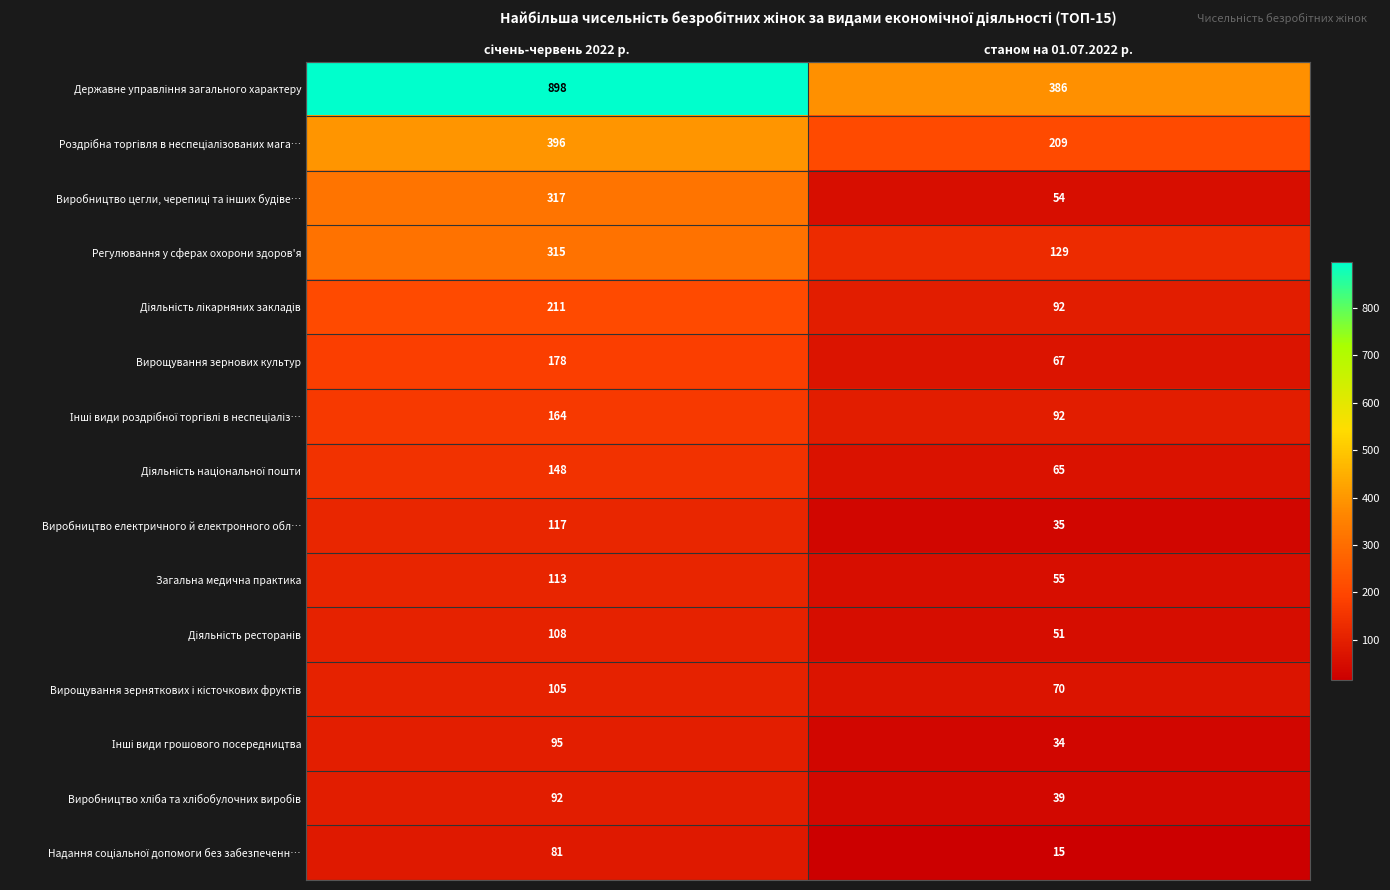

What is the highest value of the Регулювання у сферах охорони здоров'я series?

315